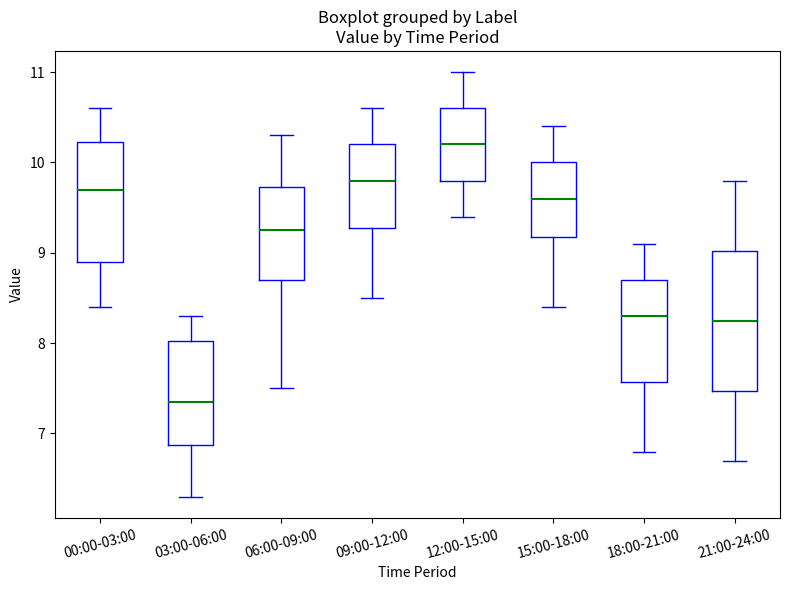

Reading left to right, read every box against the y-axis: the position of its median line, the range the box covers, and the ends of its whiskers. The values are not printed on the chart, so give them approximately, as read against the axis.

00:00-03:00: median 9.7, box 8.9 to 10.2, whiskers 8.4 to 10.6
03:00-06:00: median 7.4, box 6.9 to 8.0, whiskers 6.3 to 8.3
06:00-09:00: median 9.3, box 8.7 to 9.7, whiskers 7.5 to 10.3
09:00-12:00: median 9.8, box 9.3 to 10.2, whiskers 8.5 to 10.6
12:00-15:00: median 10.2, box 9.8 to 10.6, whiskers 9.4 to 11.0
15:00-18:00: median 9.6, box 9.2 to 10.0, whiskers 8.4 to 10.4
18:00-21:00: median 8.3, box 7.6 to 8.7, whiskers 6.8 to 9.1
21:00-24:00: median 8.3, box 7.5 to 9.0, whiskers 6.7 to 9.8